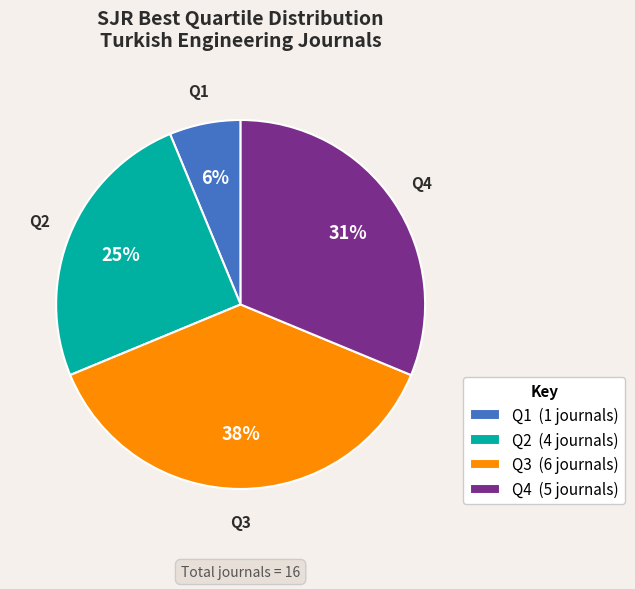

Which category has the smallest portion of the pie?

Q1